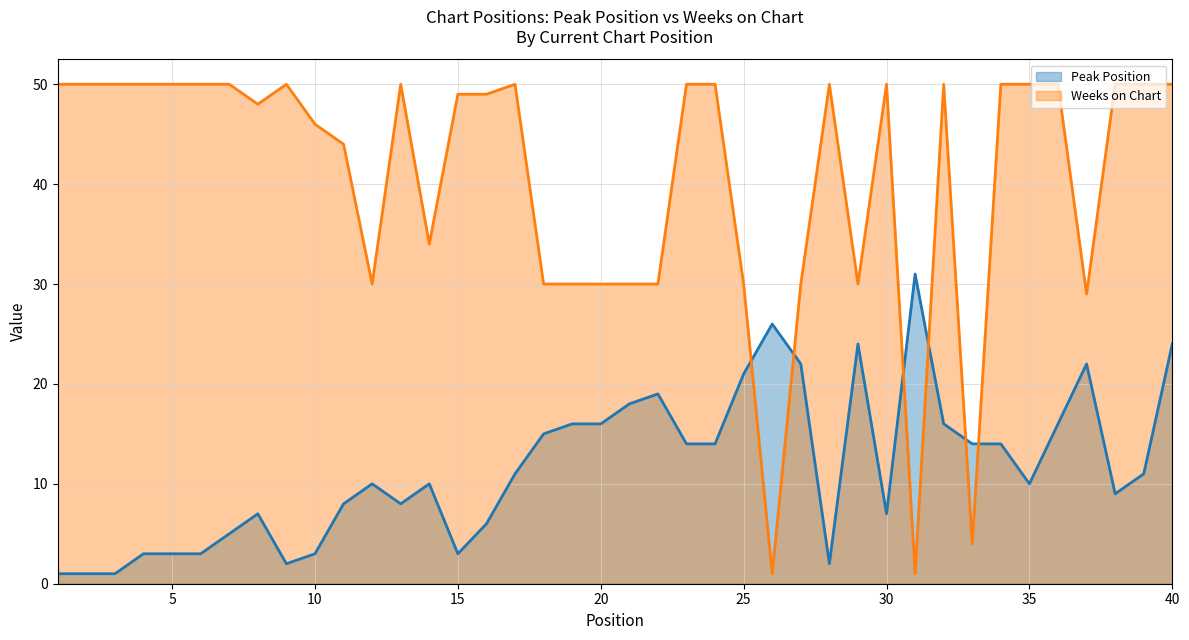

Where is the first local minimum for Weeks on Chart?

8